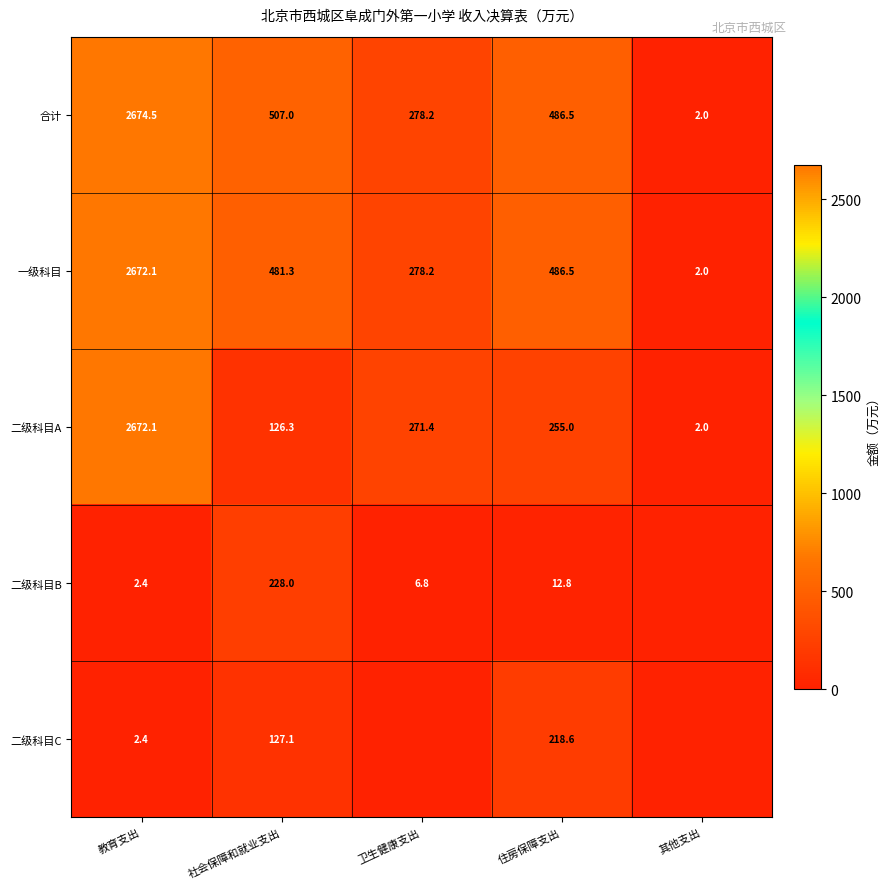

At which category is the sum across all series the highest?

教育支出